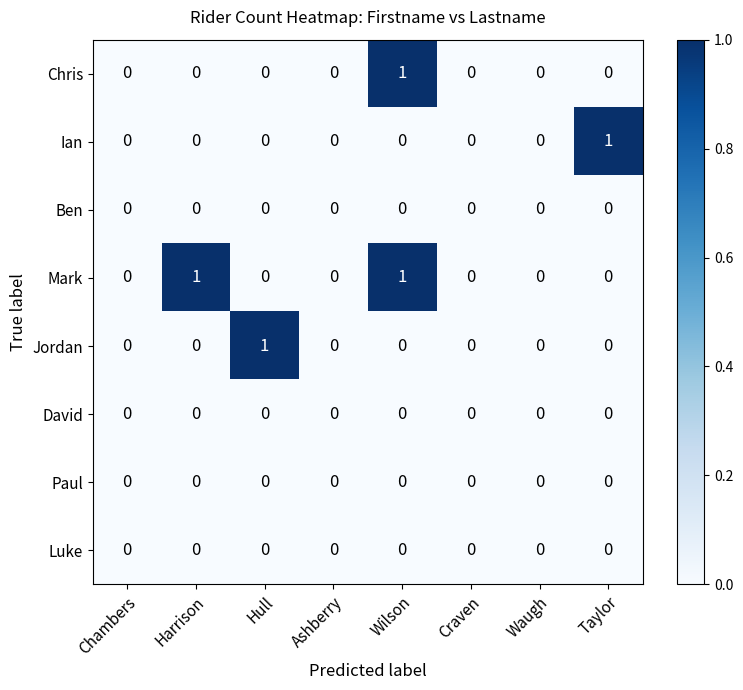

True or false: Jordan has a value of 0 at Chambers.

True